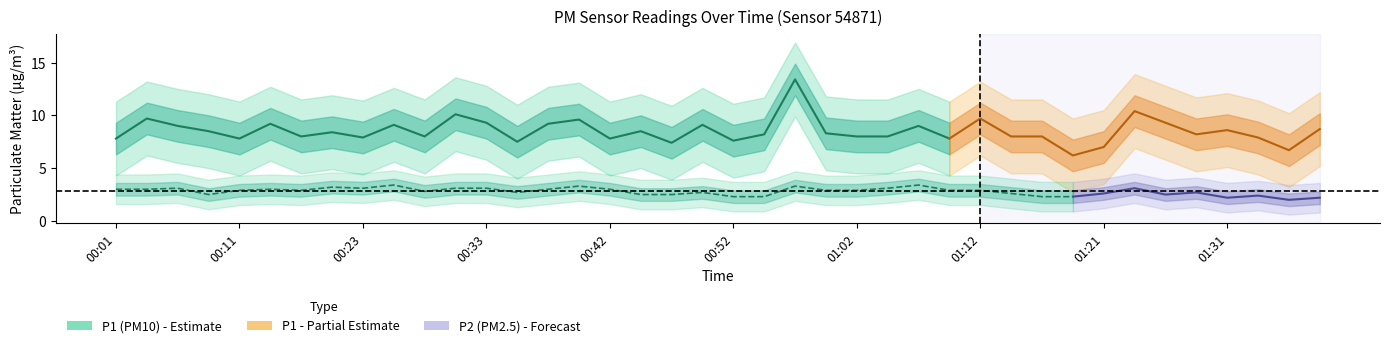

At which label does P1 reach its minimum?

01:19